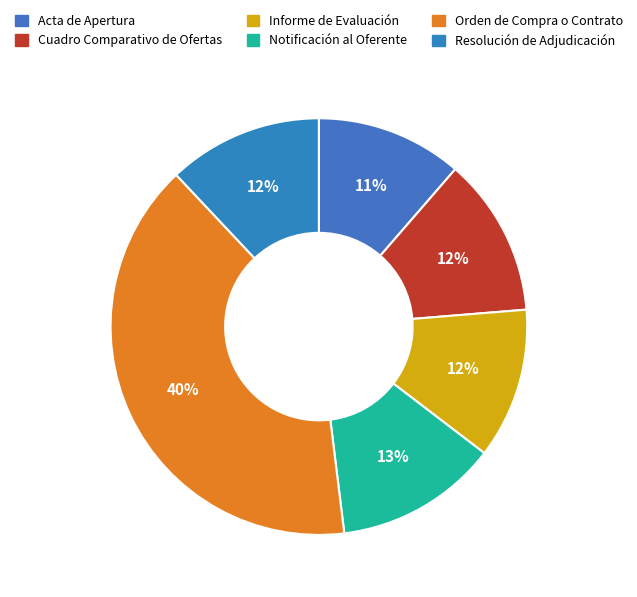

How many segments does this pie chart have?

6